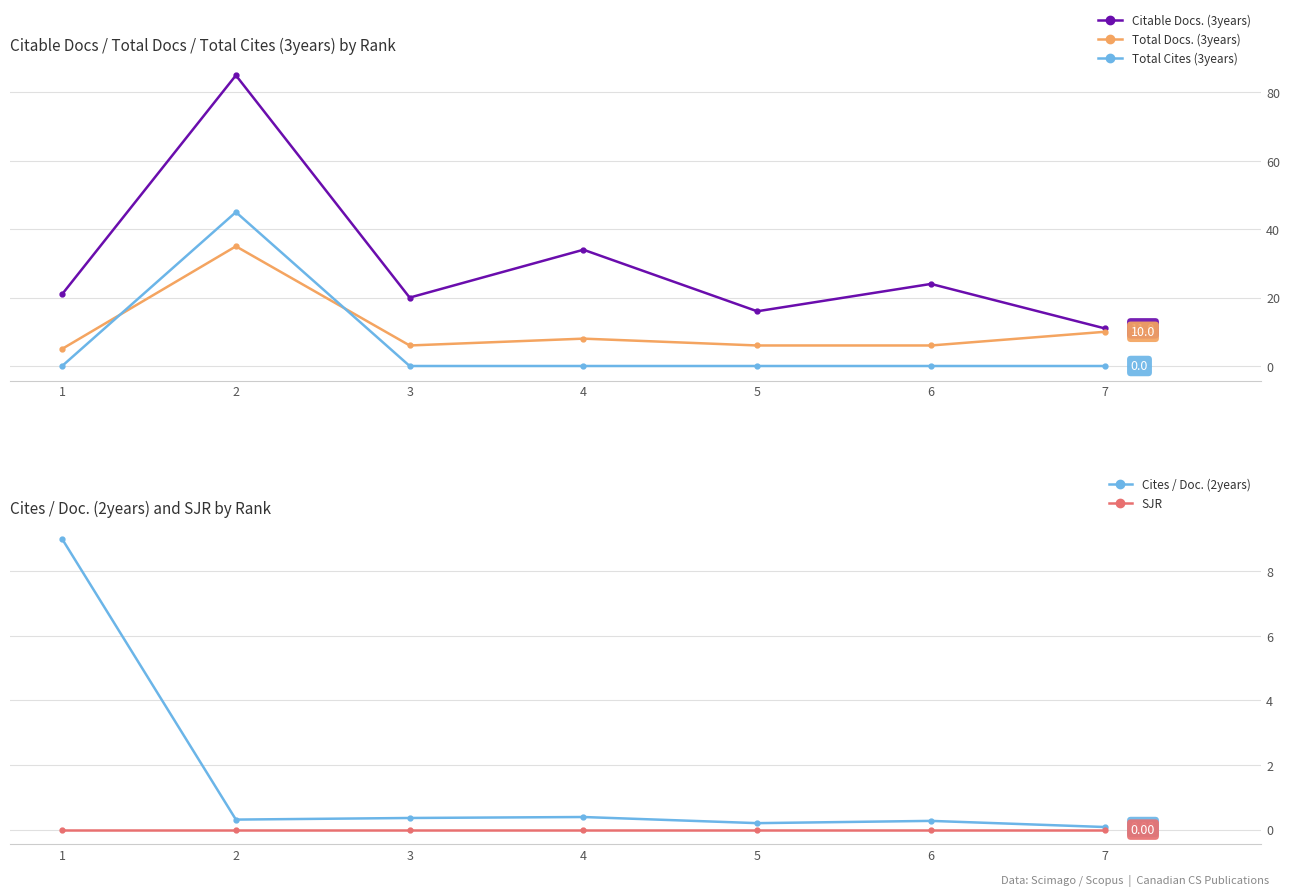

At which label does Citable Docs. (3years) reach its minimum?

7